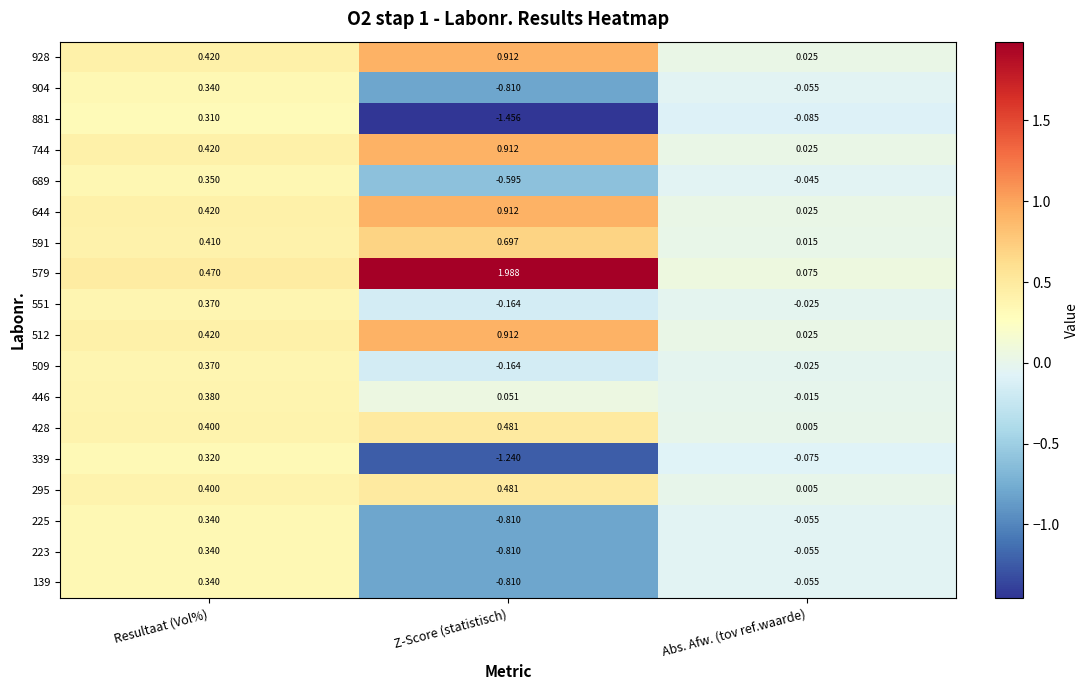

Which series has the largest total across all categories?

579